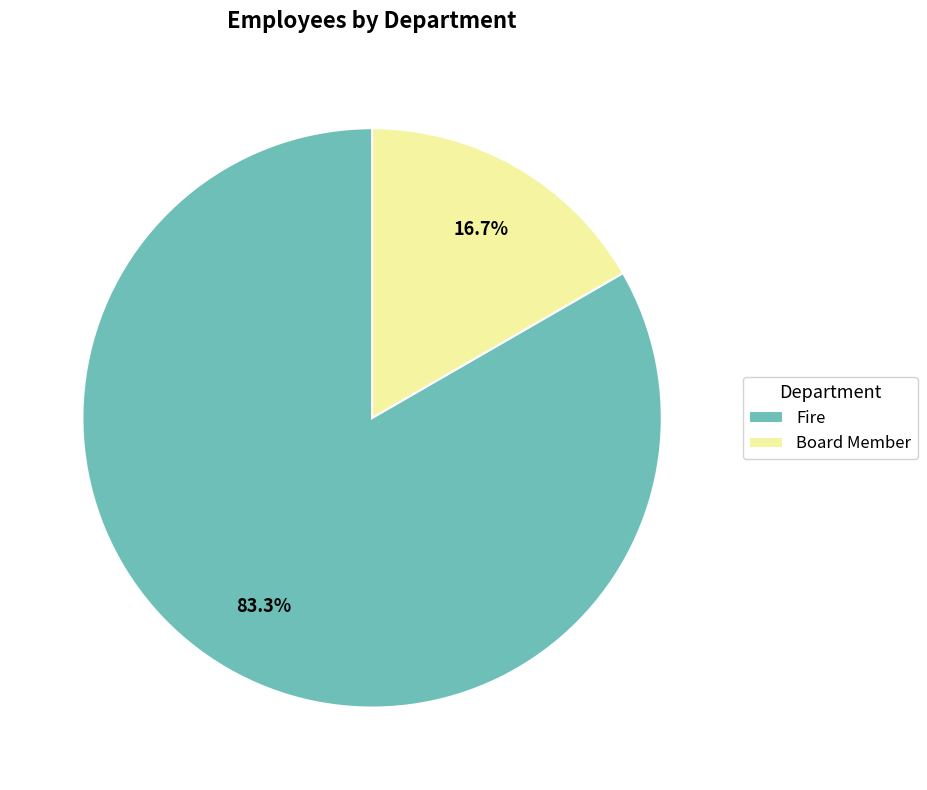

What percentage is the Board Member slice, to the nearest percent?

17%